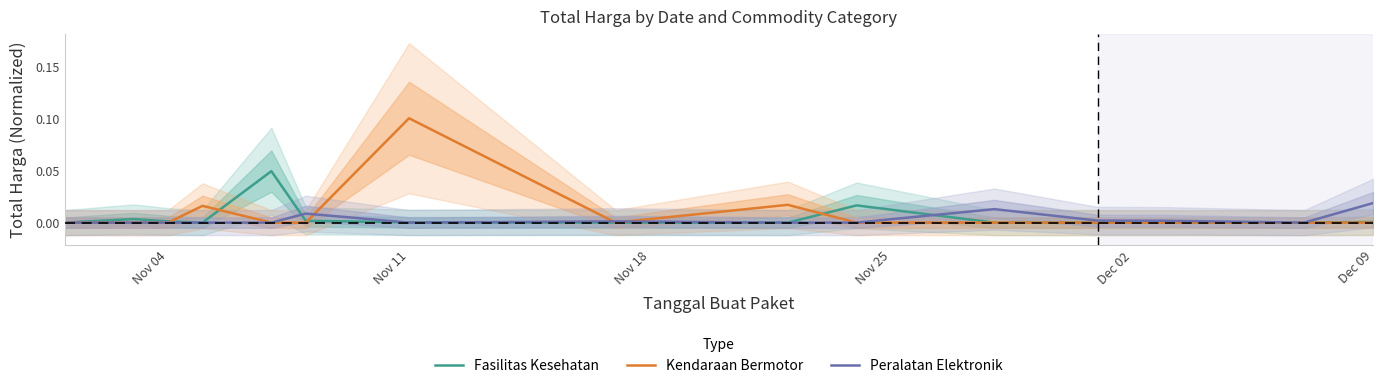

In Peralatan Elektronik, how many points are lower than both neighbors (excluding endpoints)?

2